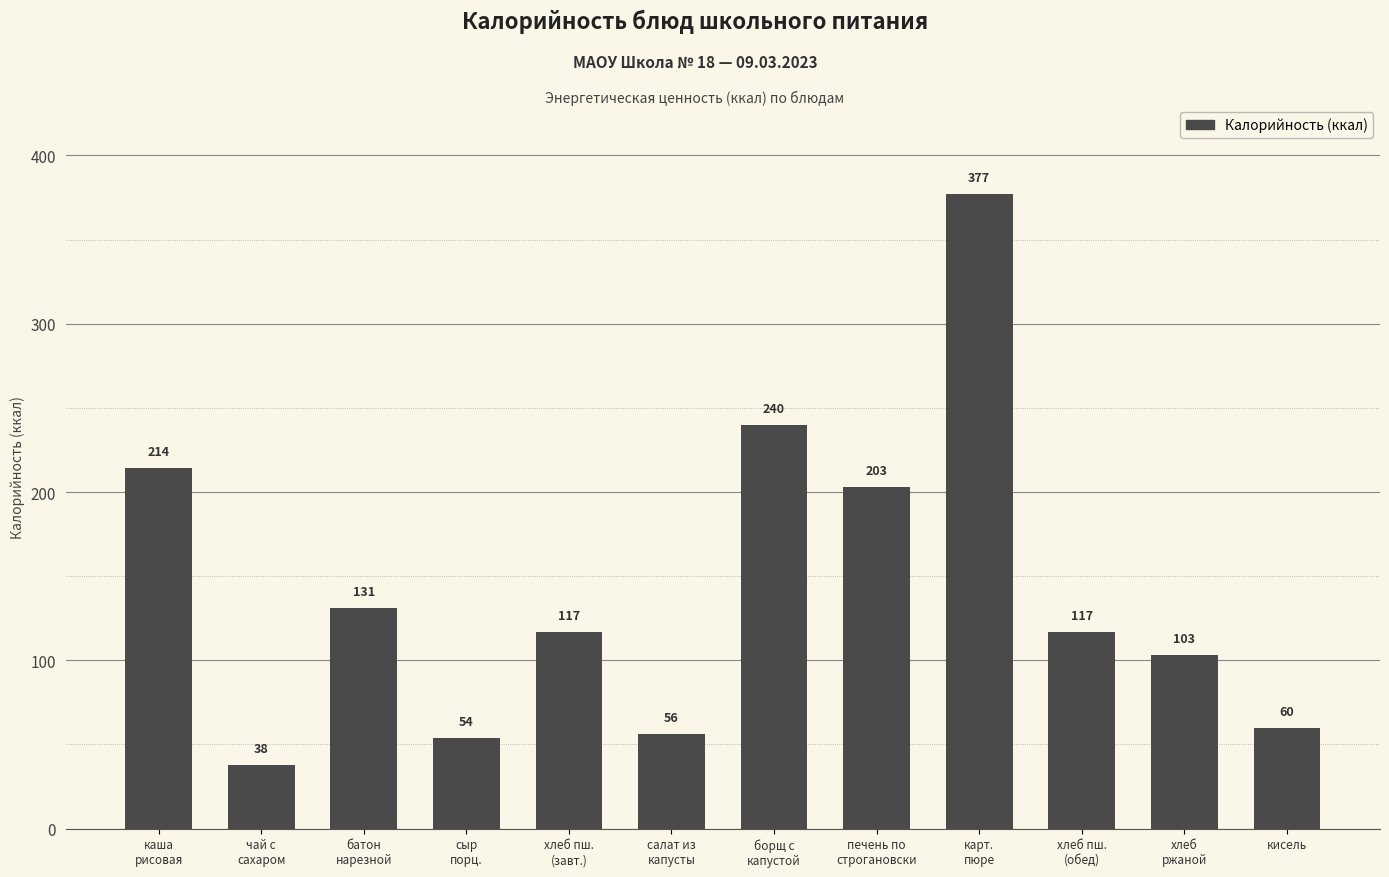

Reading left to right, what are all the values shown in this chart?

214	38	131	54	117	56	240	203	377	117	103	60